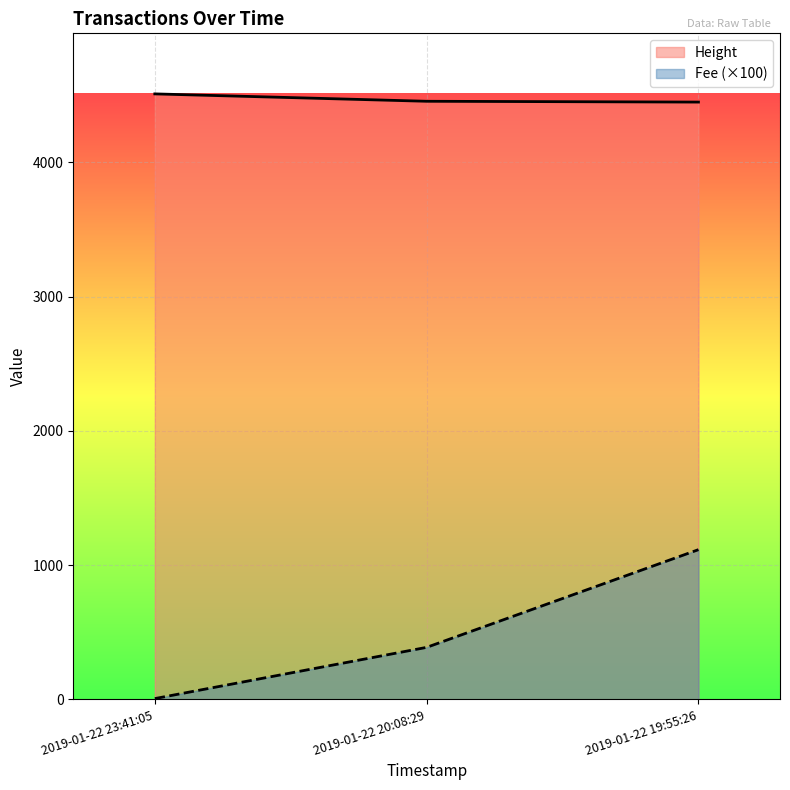

The value of Fee at 2019-01-22 20:08:29 is 388.1. True or false?

True